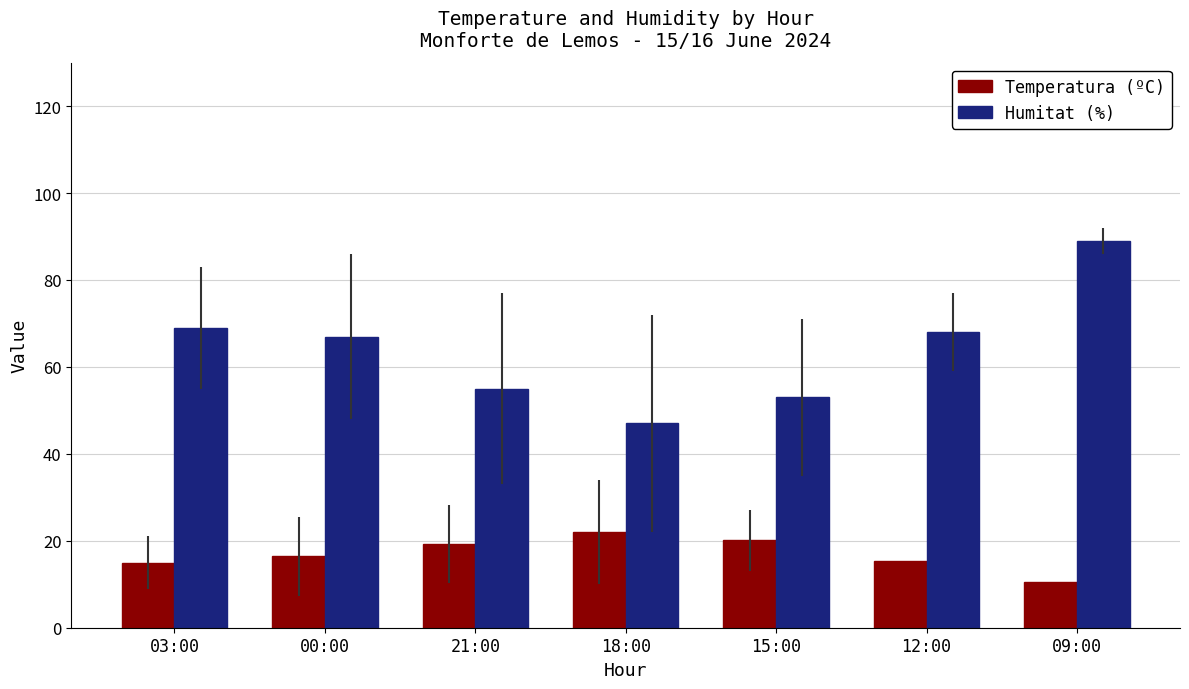

The value of Humitat (%) at 03:00 is 35.9. True or false?

False